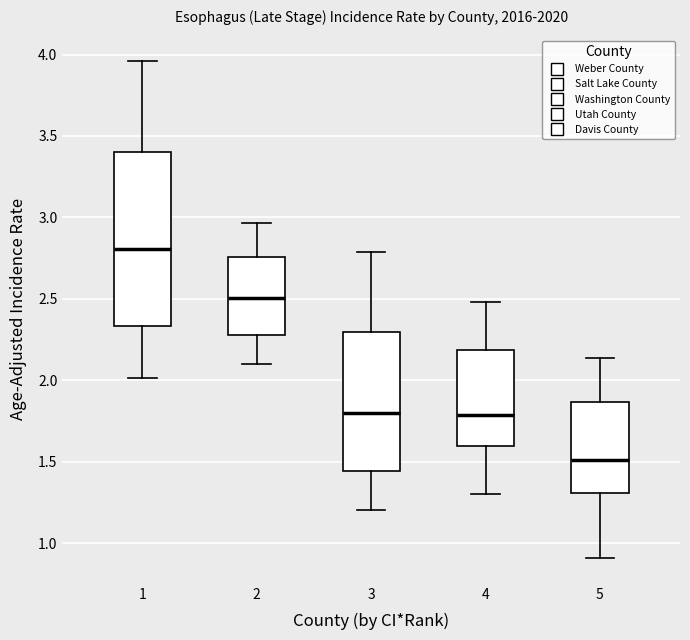

Where is the upper edge of the box at x = 3 on the y-axis? The values are not printed on the chart, so give them approximately, as read against the axis.

2.30